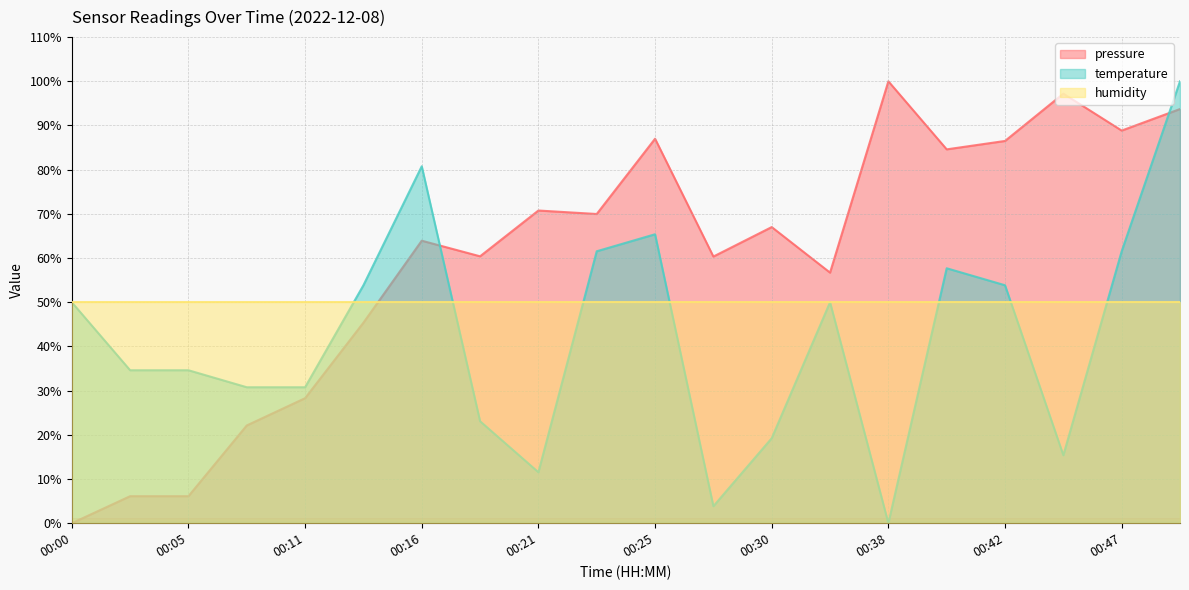

At which category does the chart reach its minimum across all series?

00:00